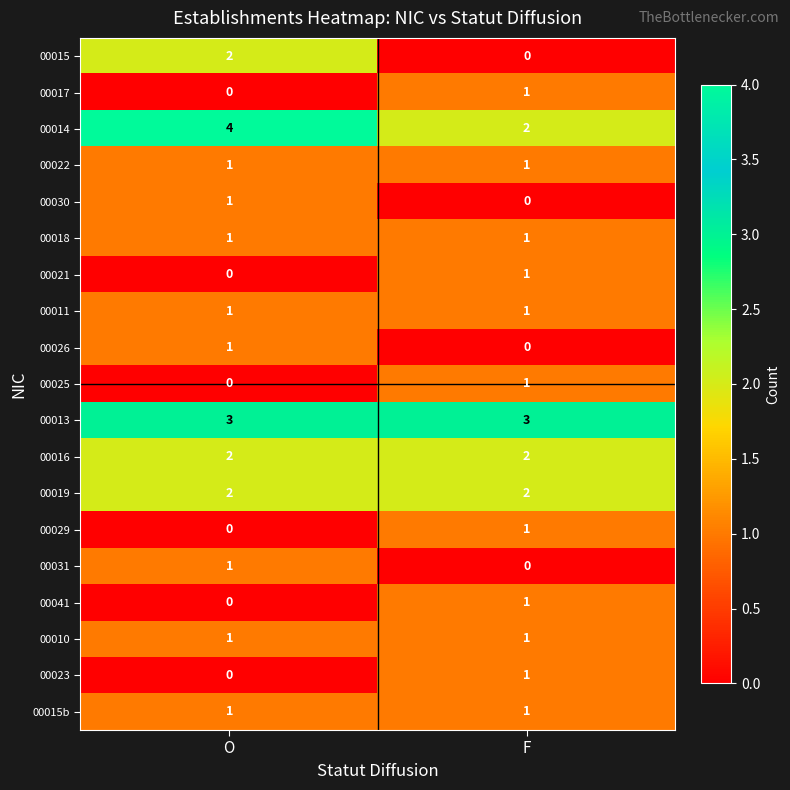

What is the total value across all series at F?

20